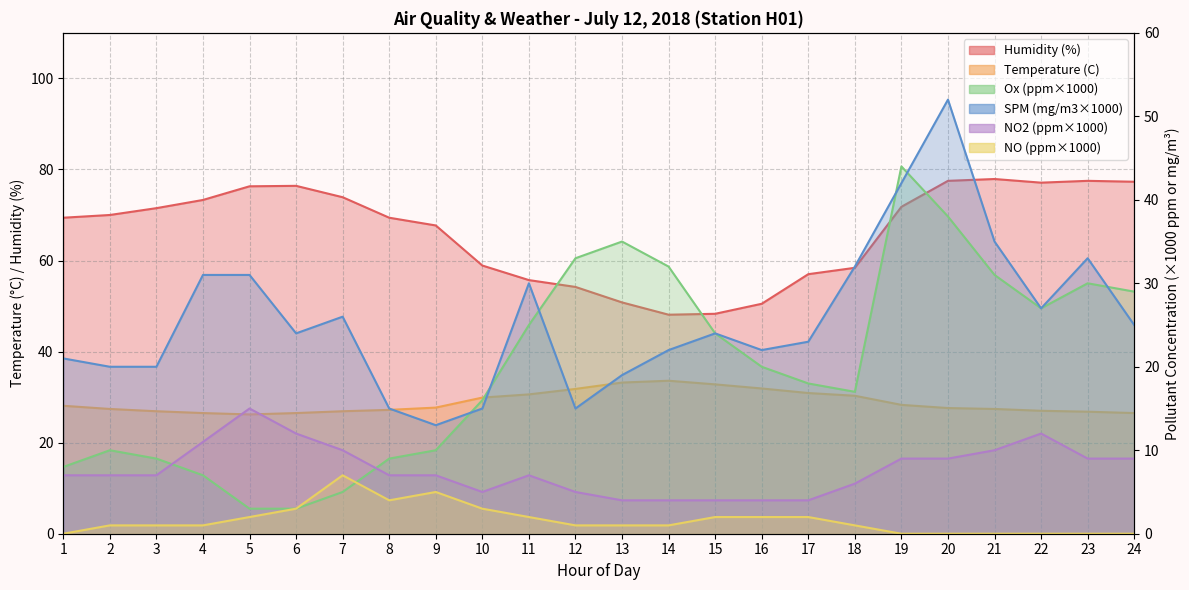

Rank the categories by Ox (ppm) value from lowest to highest.

5, 6, 7, 4, 1, 3, 8, 2, 9, 10, 18, 17, 16, 15, 11, 22, 24, 23, 21, 14, 12, 13, 20, 19